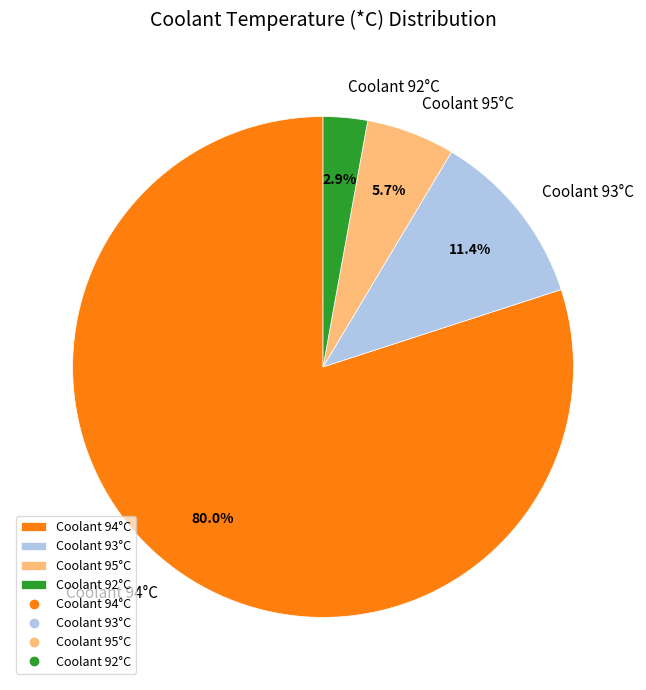

Which category has the smallest portion of the pie?

Coolant 92°C